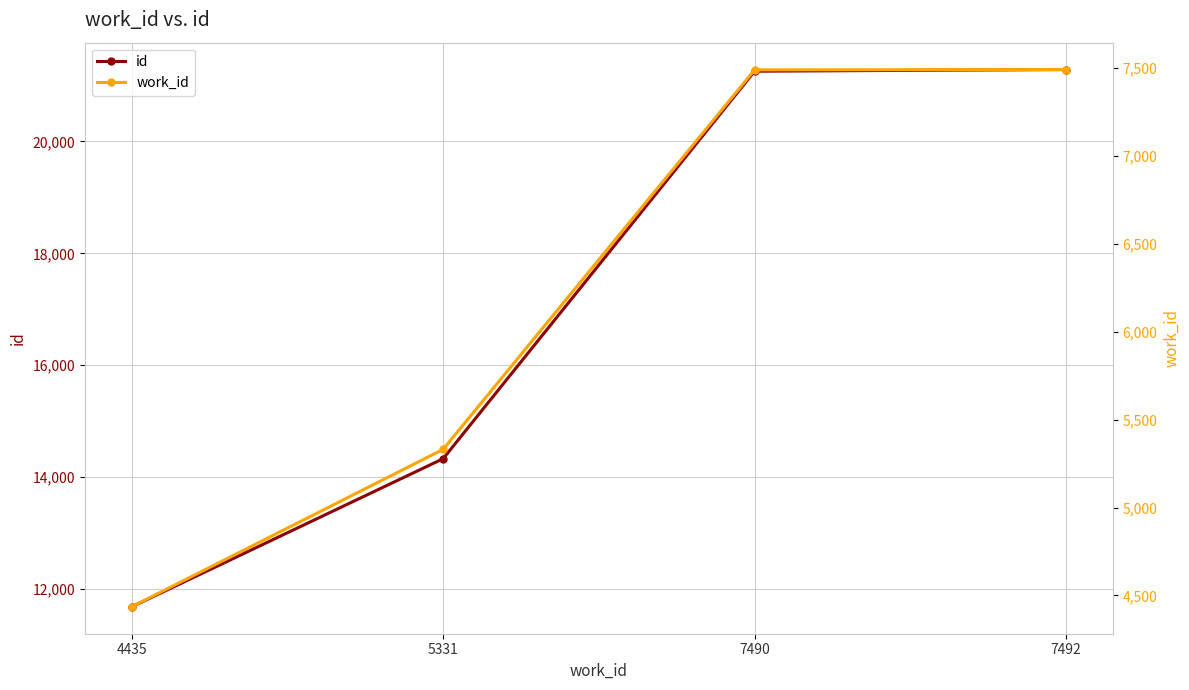

True or false: id and work_id intersect in this chart.

False